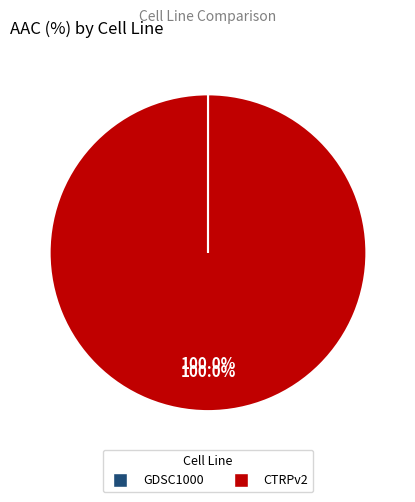

Which category has the biggest portion of the pie?

CTRPv2